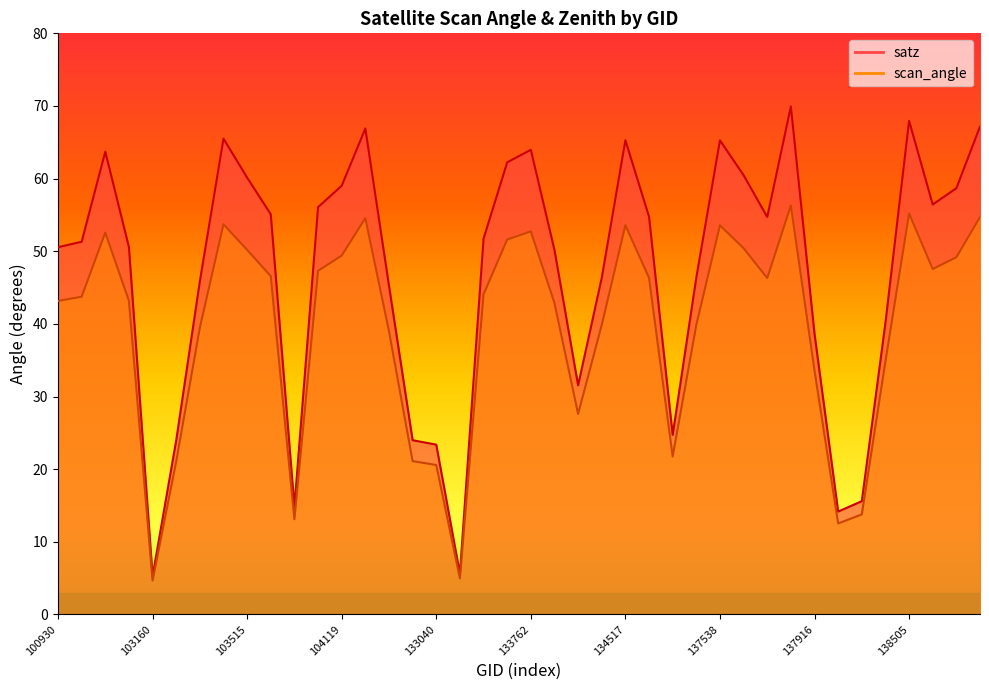

What is the value of the satz point at the 6th from the left?

24.0